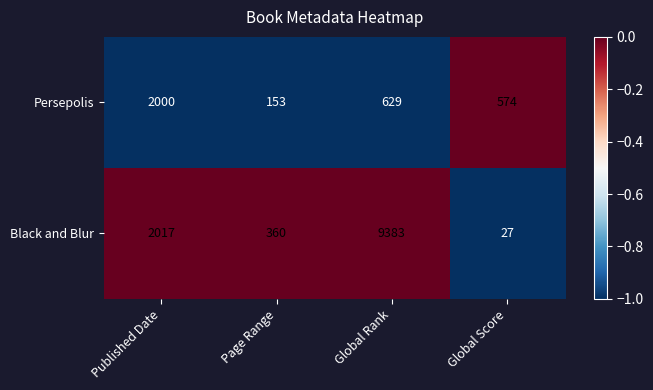

Which series has the largest total across all categories?

Black and Blur